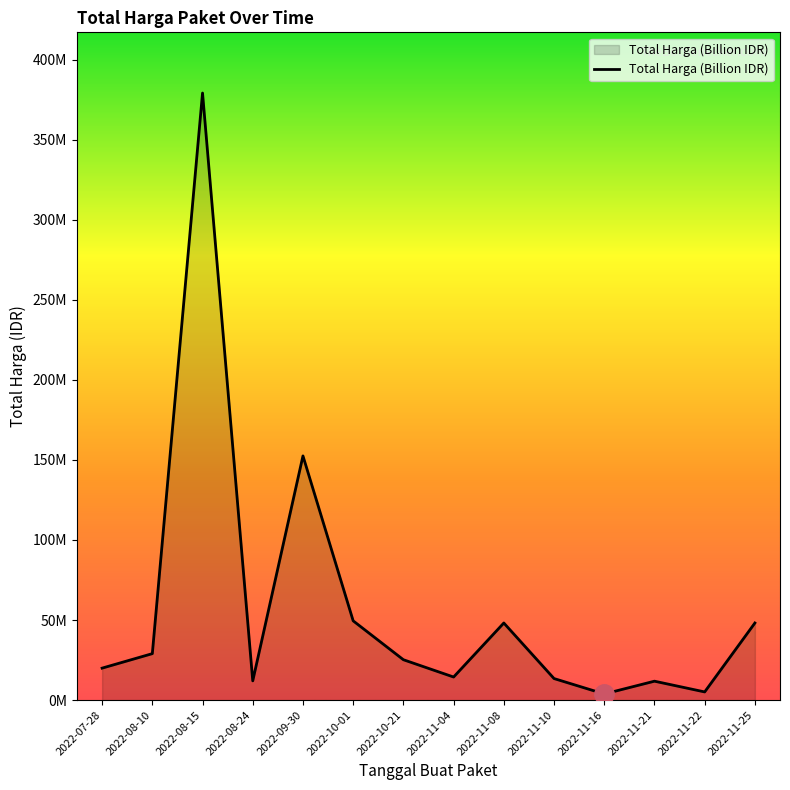

Does the chart display data point markers on the line(s)?

No